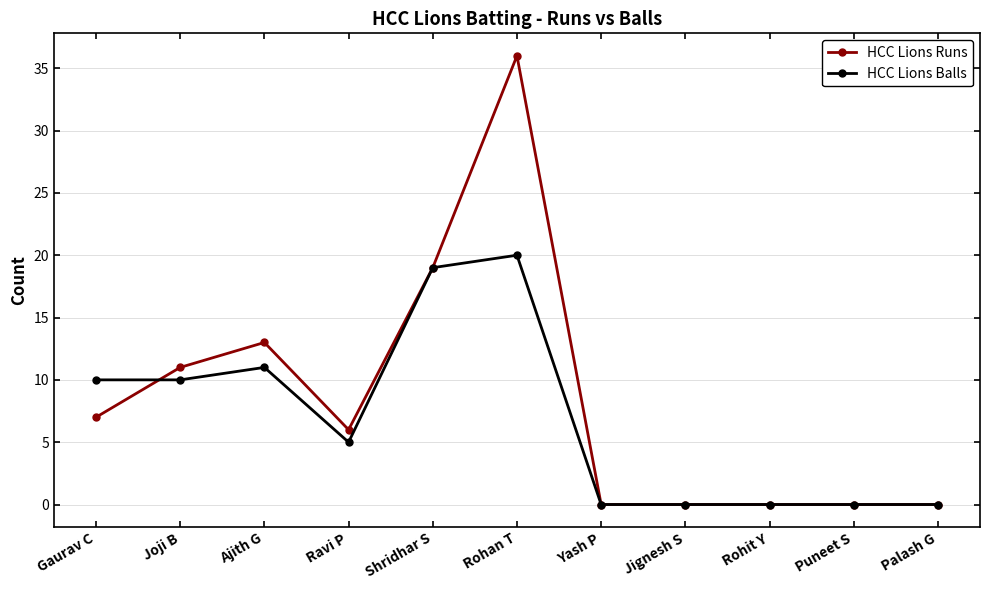

What position from the left is Yash P?

7